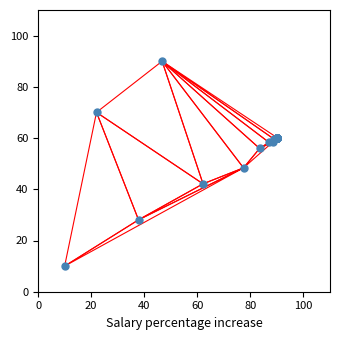

What Y value in the scatter plot is closest to 50?

48.4